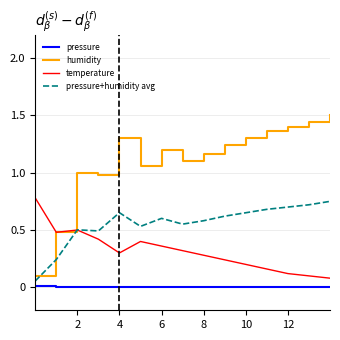

Rank the series by their maximum value, from highest to lowest.

humidity, temperature, pressure+humidity avg, pressure